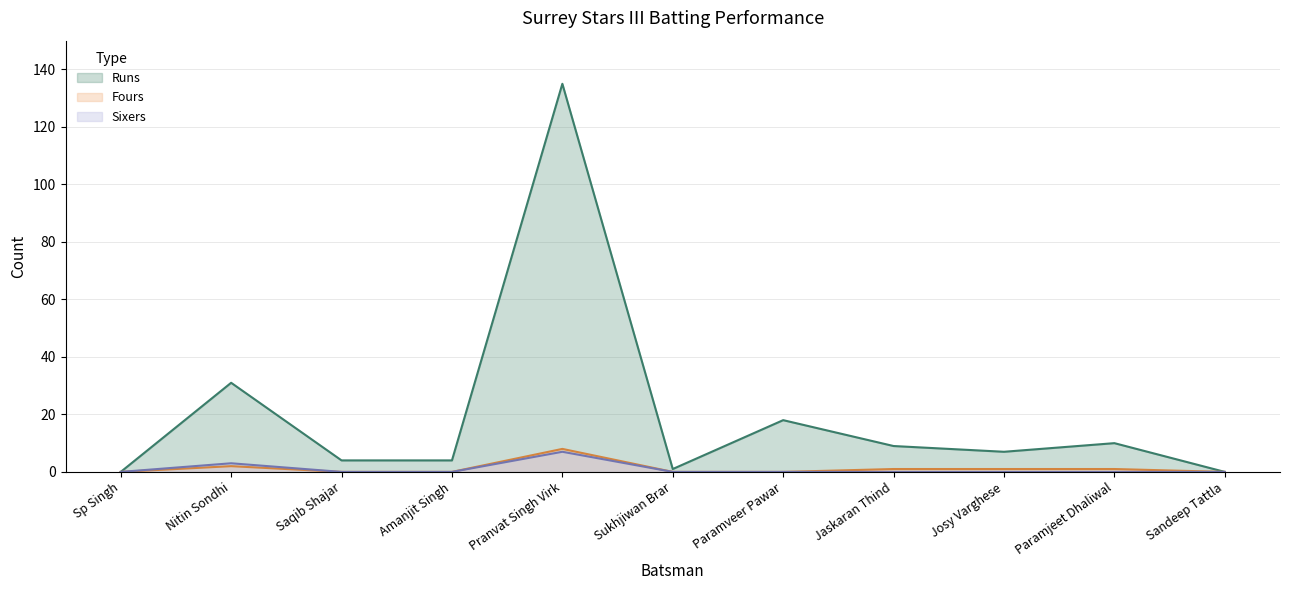

At which label is Sixers closest to 3?

Nitin Sondhi